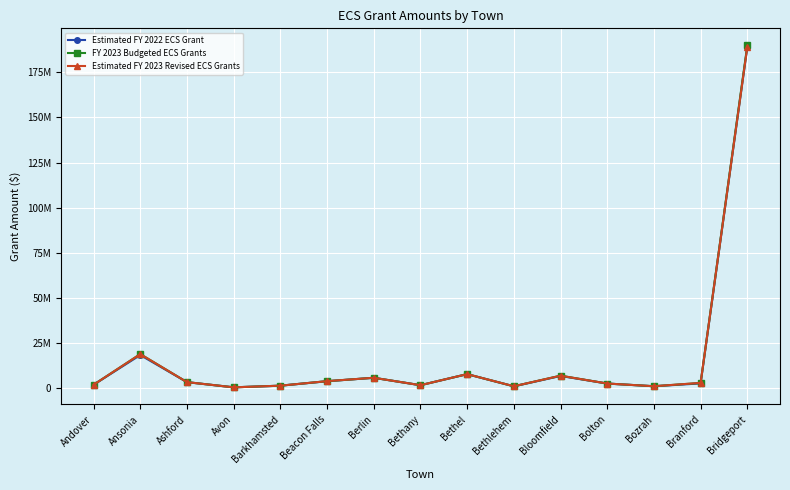

After their last crossing, which series has the higher values: FY 2023 Budgeted ECS Grants or Estimated FY 2023 Revised ECS Grants?

FY 2023 Budgeted ECS Grants